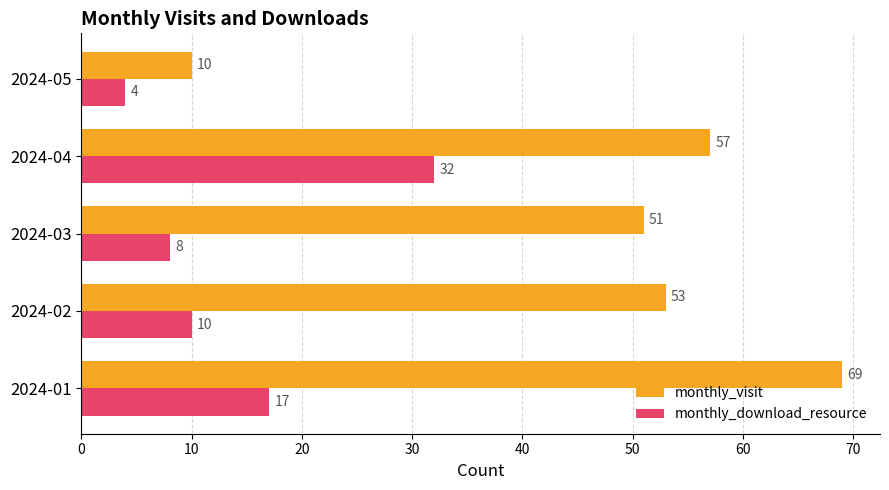

Rank the series by their average value, from lowest to highest.

monthly_download_resource, monthly_visit